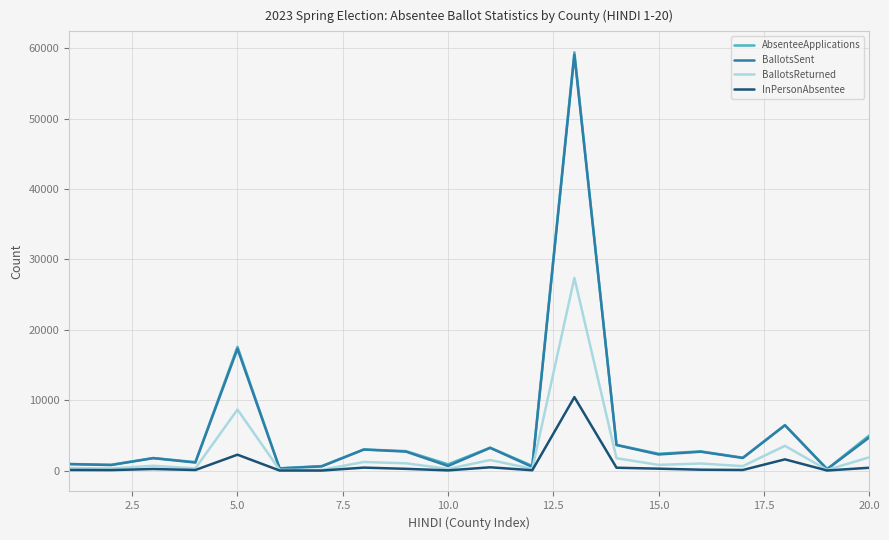

Which series has the largest range (max minus min)?

AbsenteeApplications